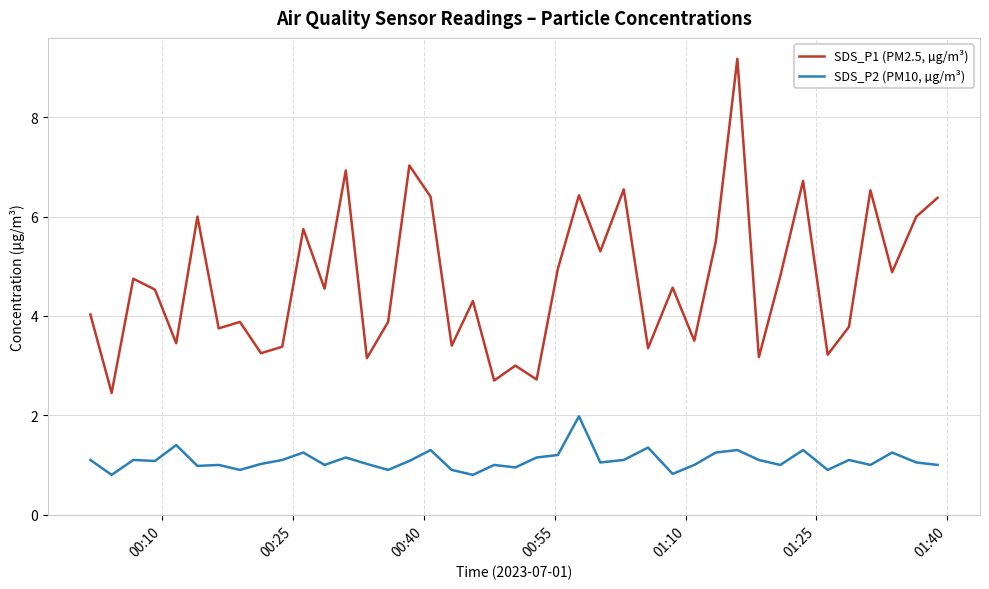

What is the smallest value displayed?

0.8